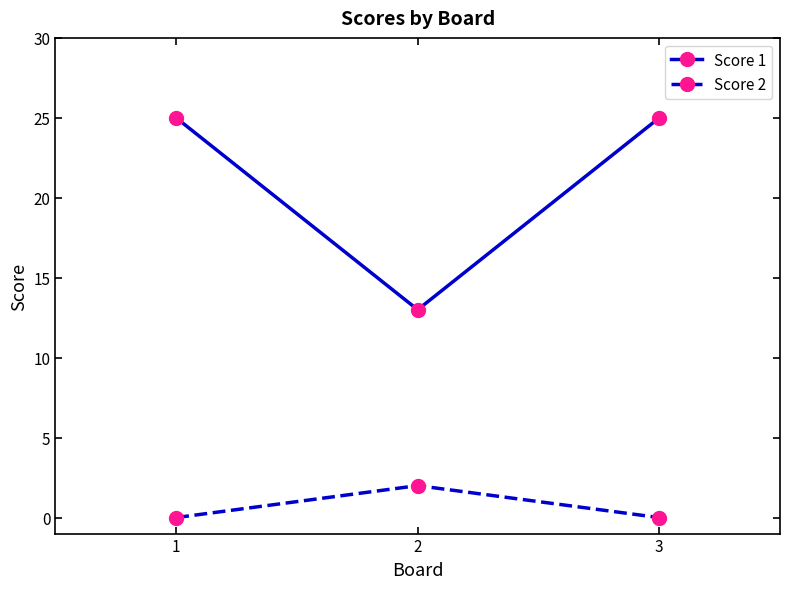

How many lines are shown in the chart?

2